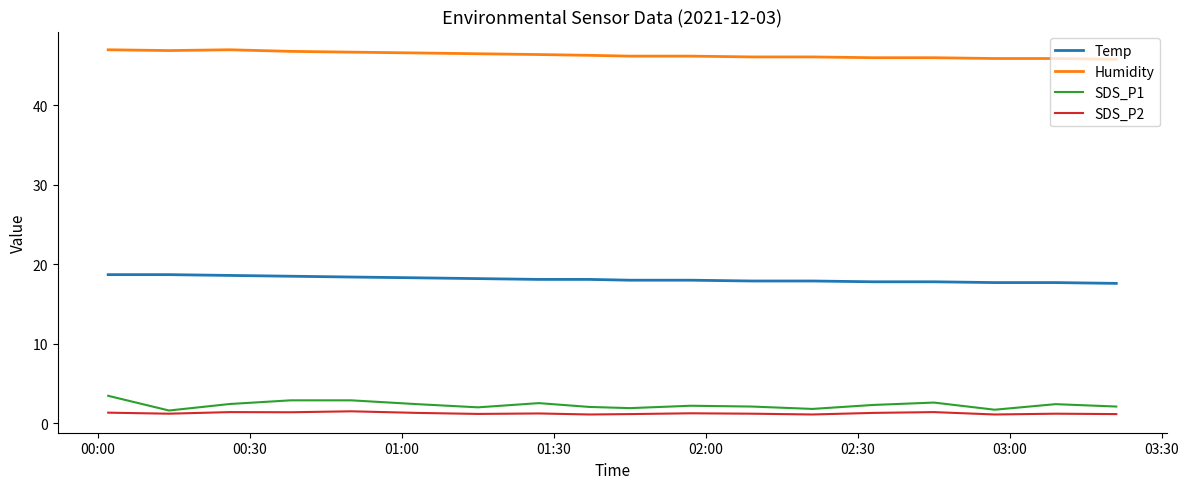

What is the smallest value displayed?

1.1